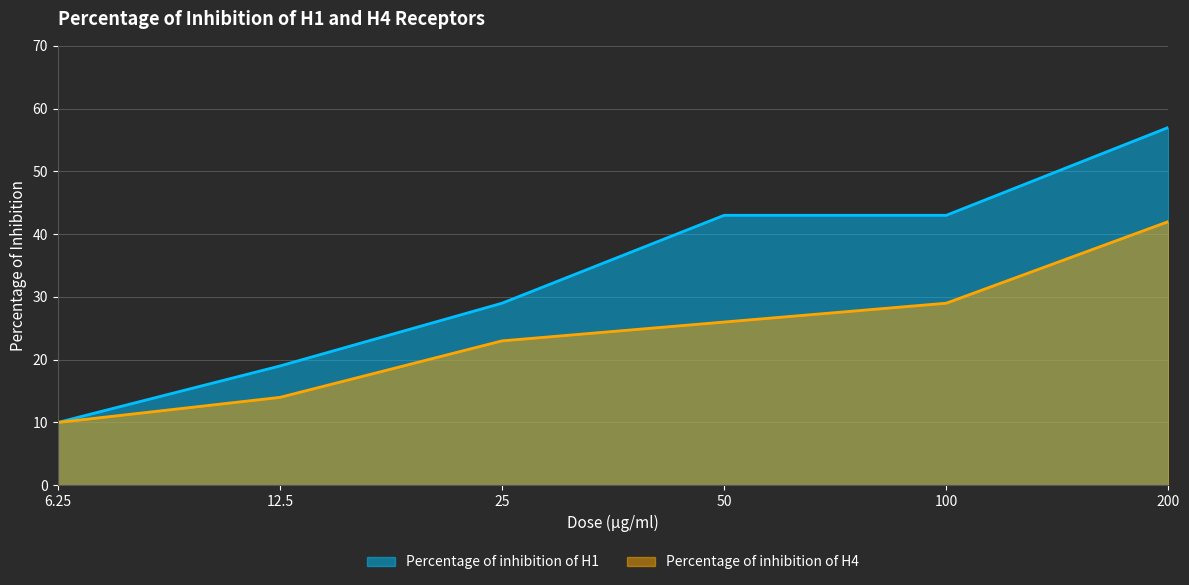

Which series has the largest total across all categories?

Percentage of inhibition of H1